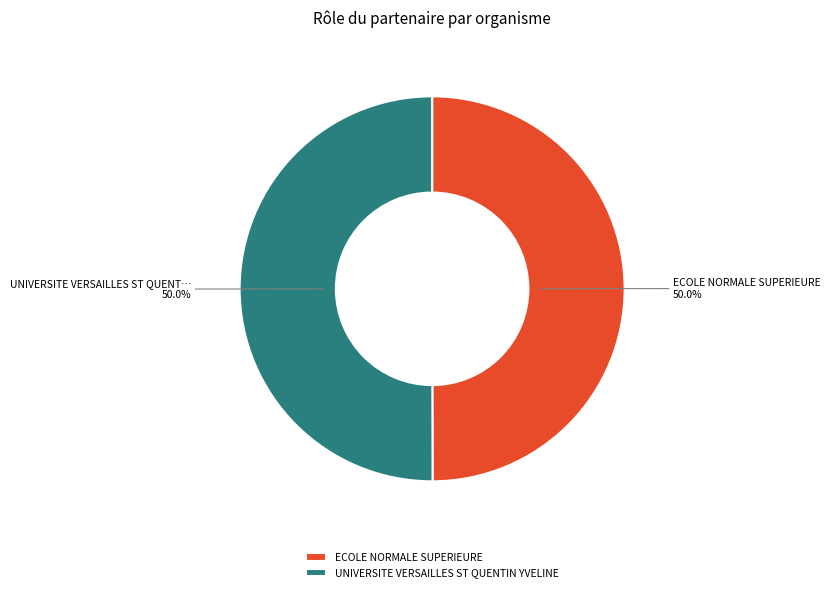

What is the ratio of the value at ECOLE NORMALE SUPERIEURE to the value at UNIVERSITE VERSAILLES ST QUENTIN YVELINE?

1.0